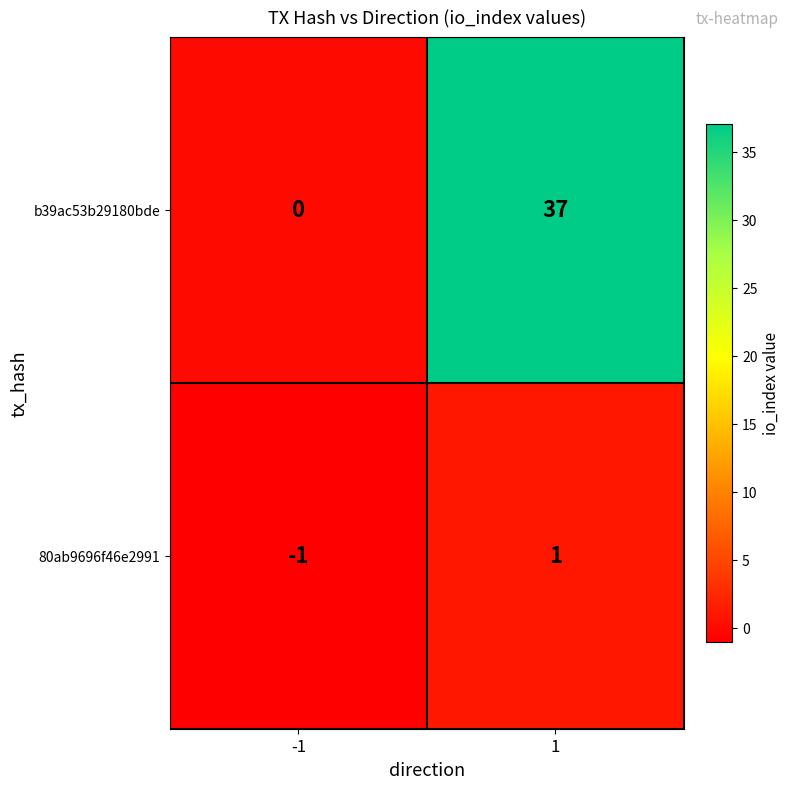

Count the number of categories in the chart.

2